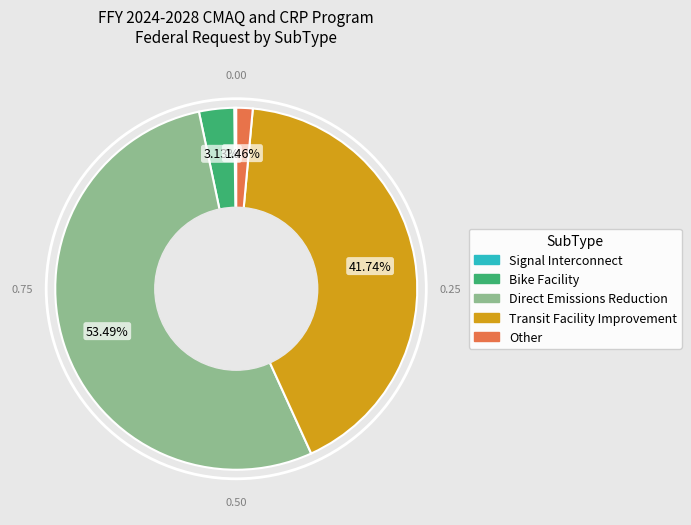

Does any single category account for the majority?

Yes